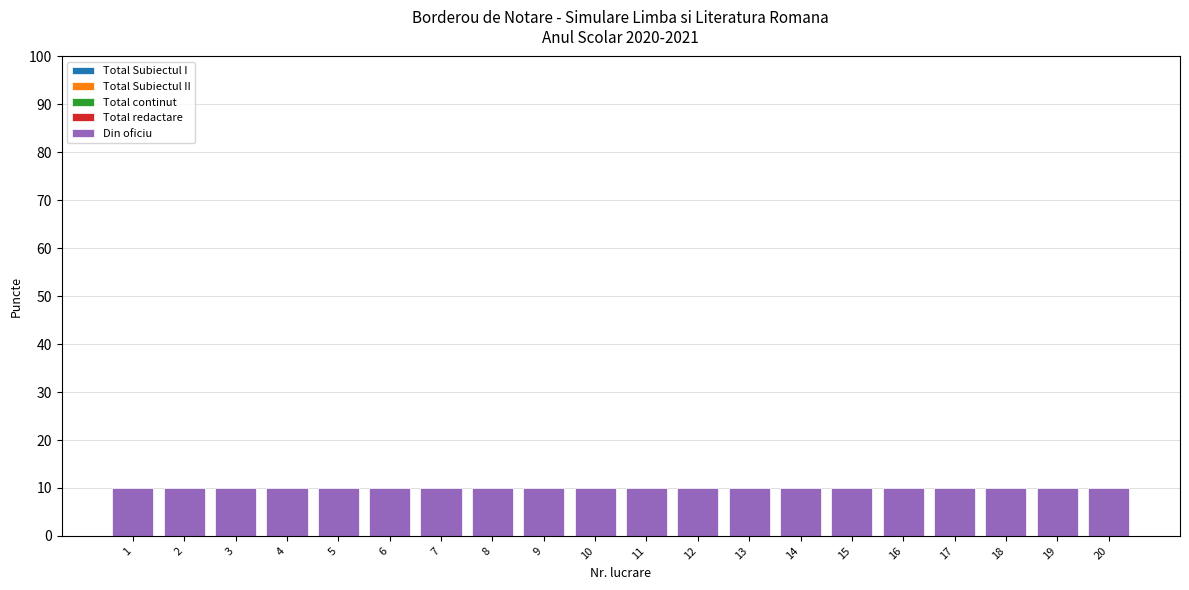

Which series has the largest range (max minus min)?

Total Subiectul I